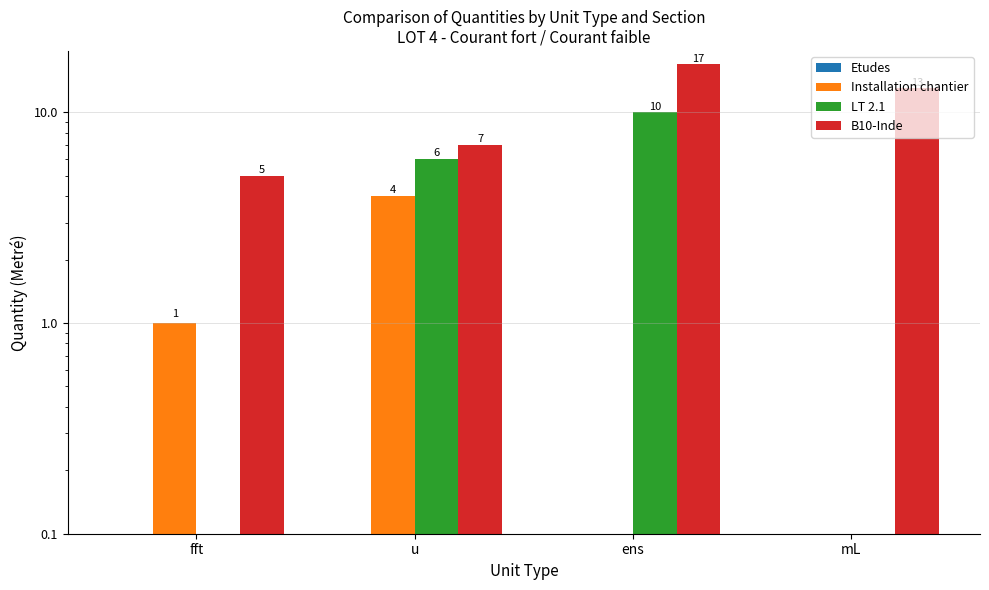

How many values in the B10-Inde series exceed 13?

1